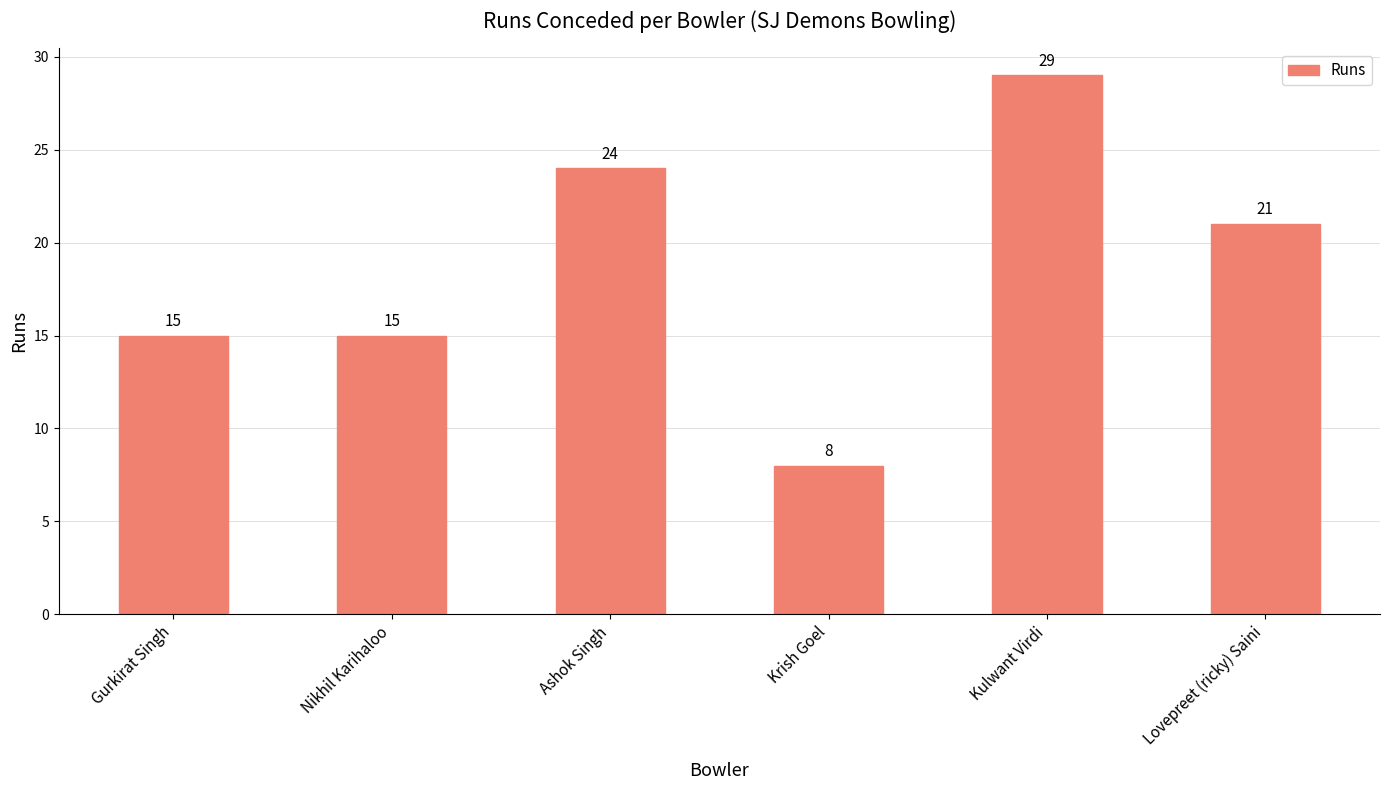

Count the values in the range 15 to 24.

4